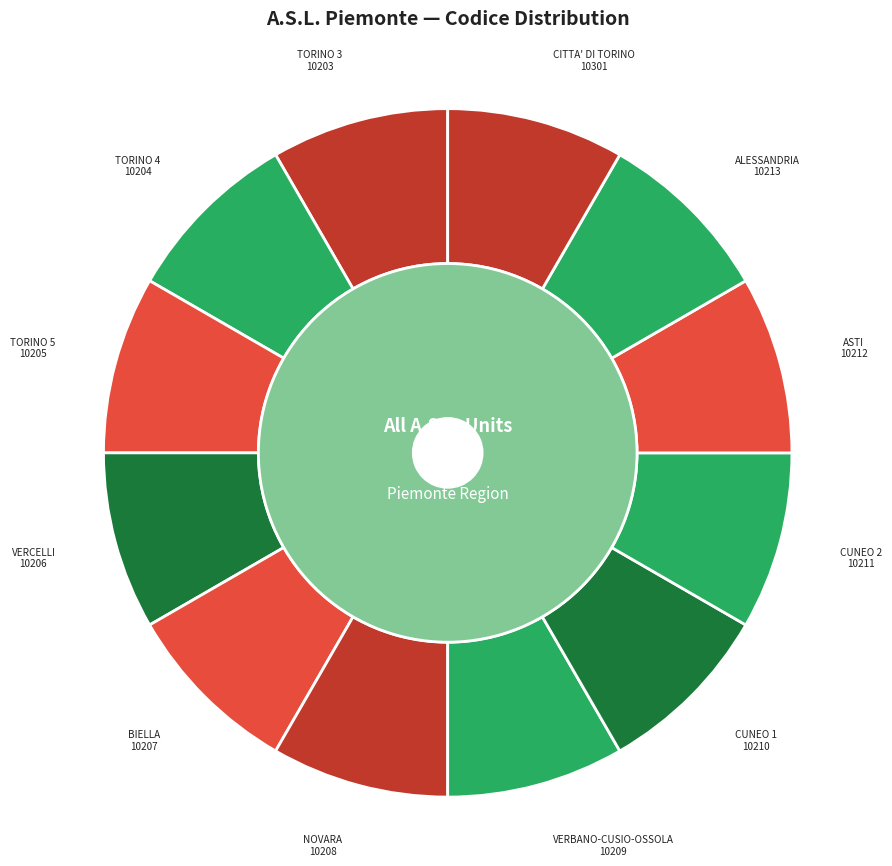

Which has a higher value, A.S.L. VERBANO-CUSIO-OSSOLA or A.S.L. CITTA' DI TORINO?

A.S.L. CITTA' DI TORINO